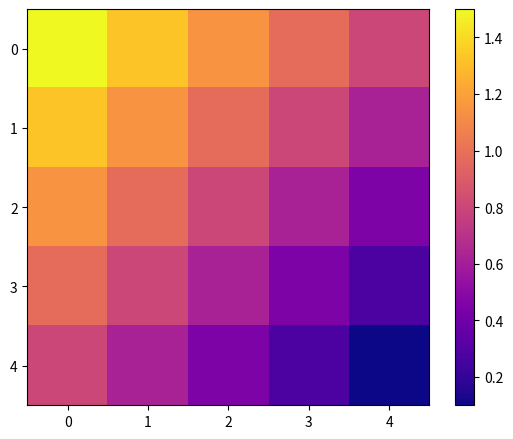

What is the total value across all series at 2?

4.0